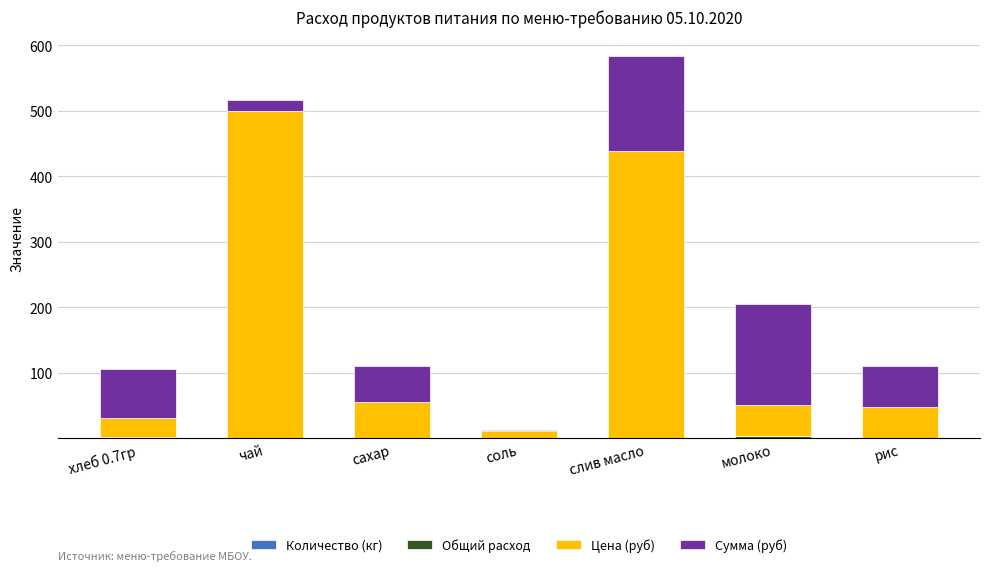

At which category is the sum across all series the highest?

слив масло